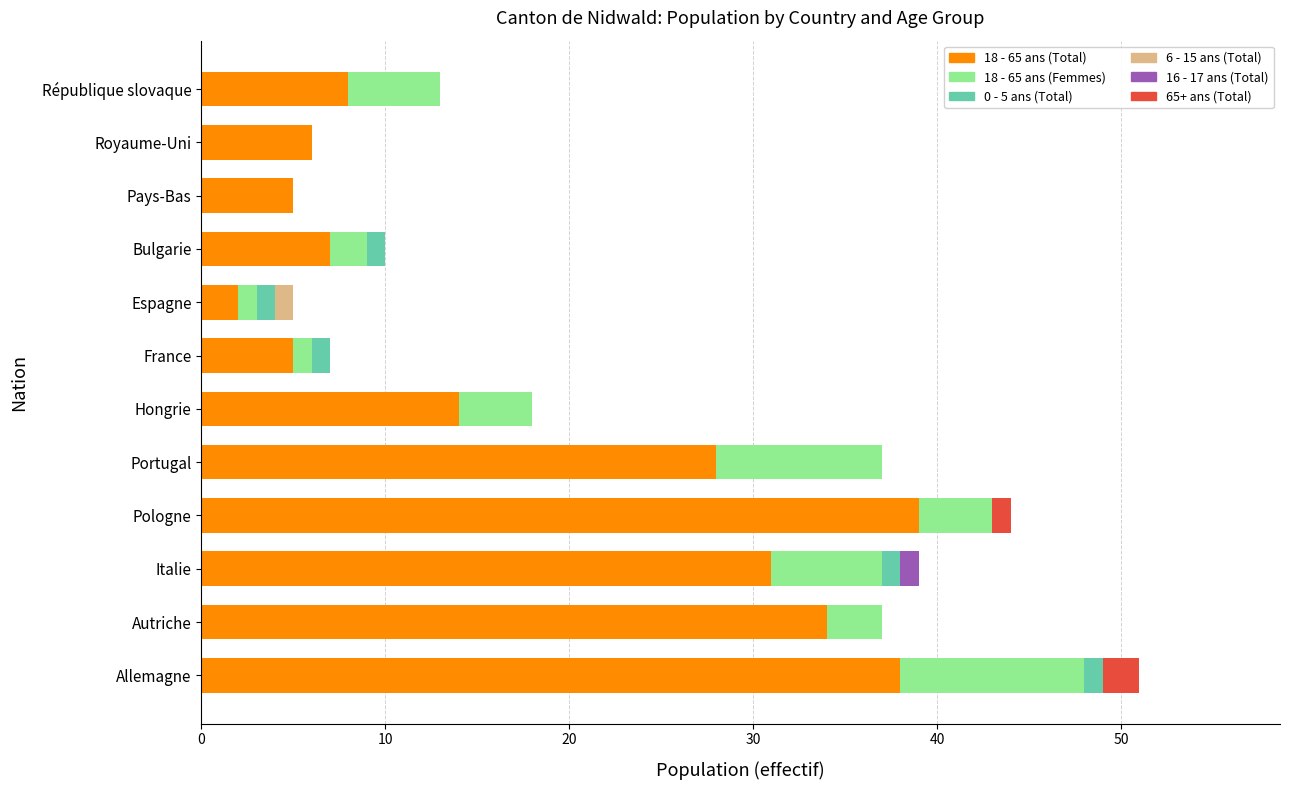

The 18 - 65 ans (Total) series shows 39 at Portugal. True or false?

False